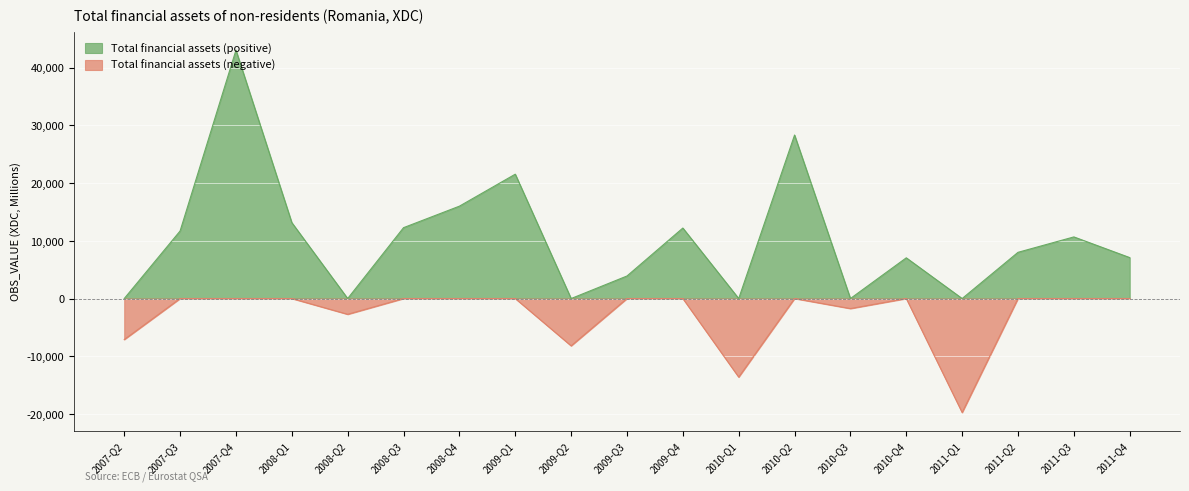

At which category does the chart reach its minimum across all series?

2011-Q1